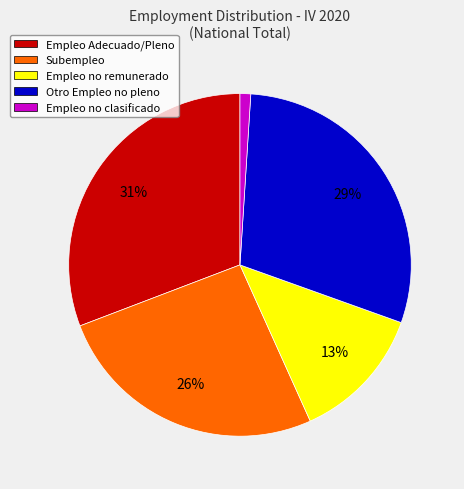

Combined, do Subempleo and Empleo no remunerado account for over 50%?

No